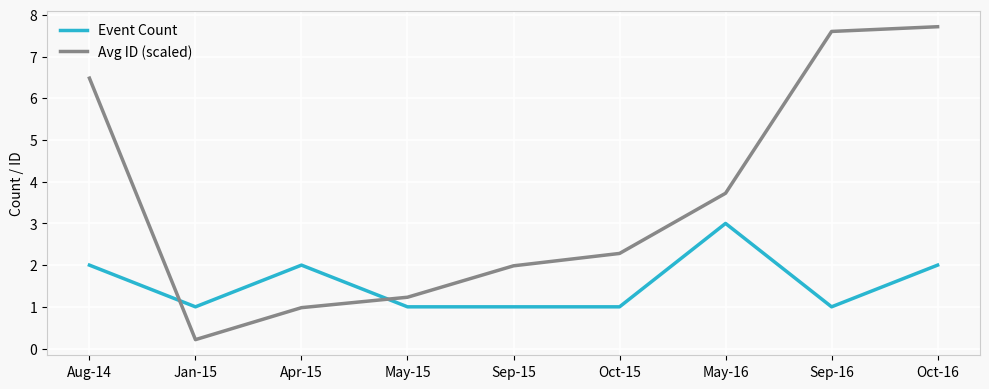

Is it true that Avg ID (scaled) equals 2.0 at Sep-15?

True